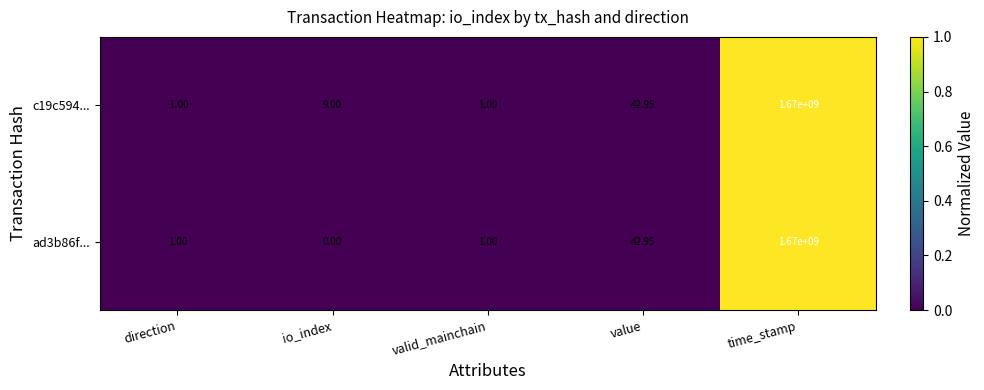

Where is c19c594... nearest to the value 834999999?

value